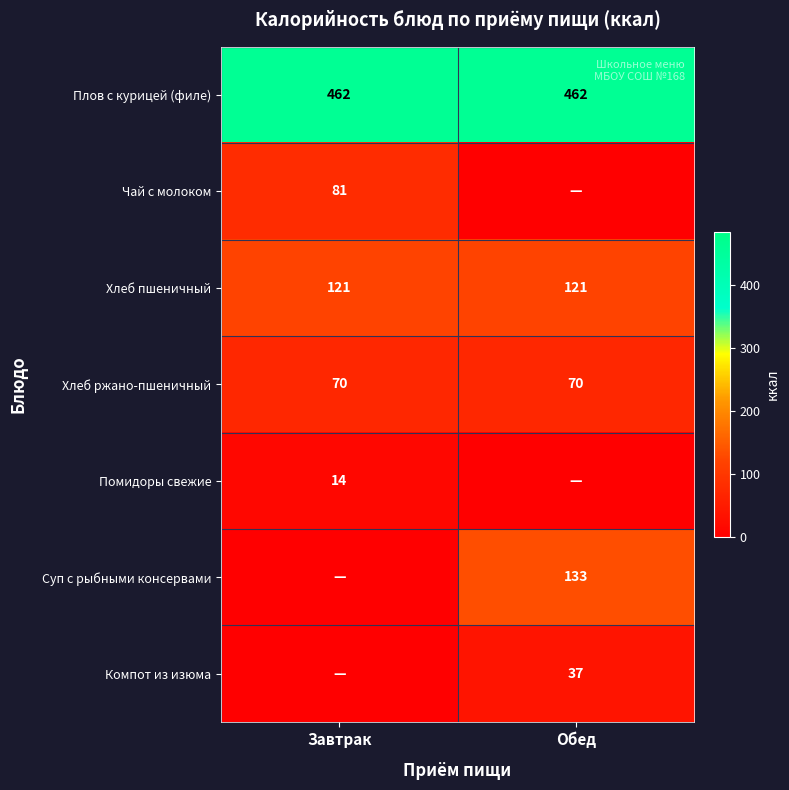

What is the sum of the Хлеб ржано-пшеничный values at Завтрак and Обед?

140